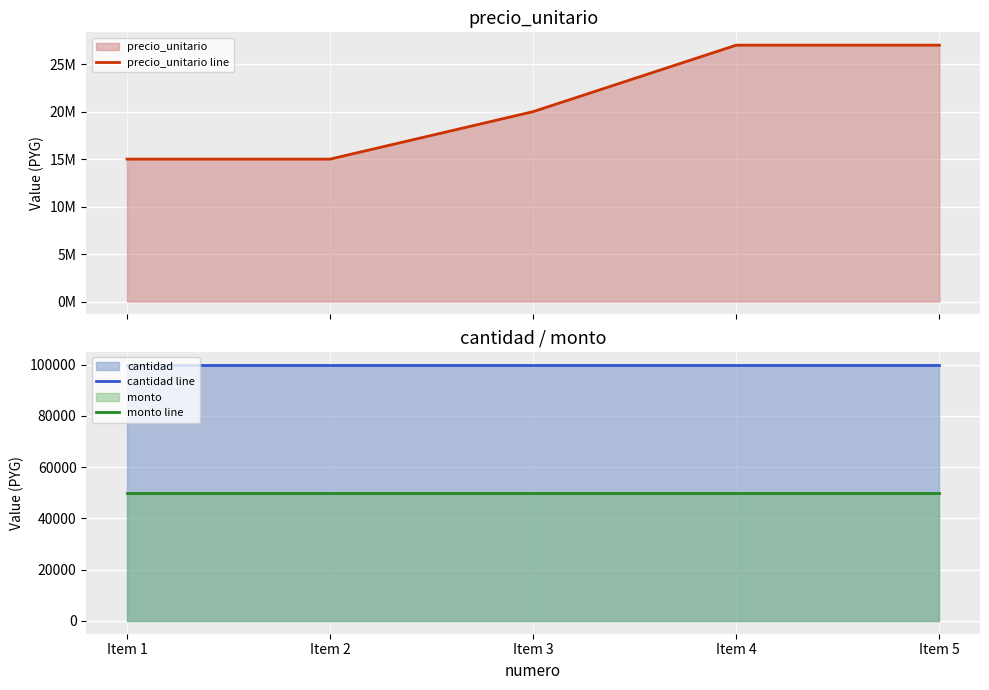

List the series in order of their peak value, lowest first.

monto line, cantidad line, precio_unitario line